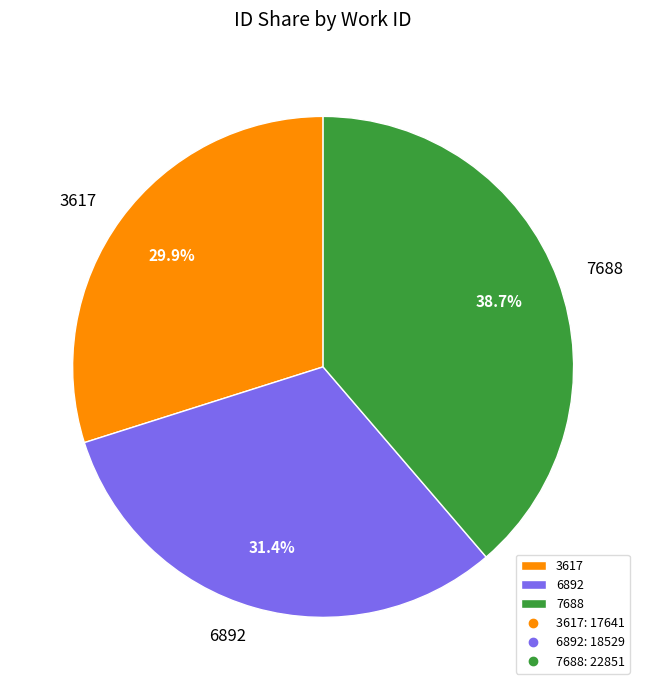

The 3617 slice represents 23% of the pie. True or false?

False